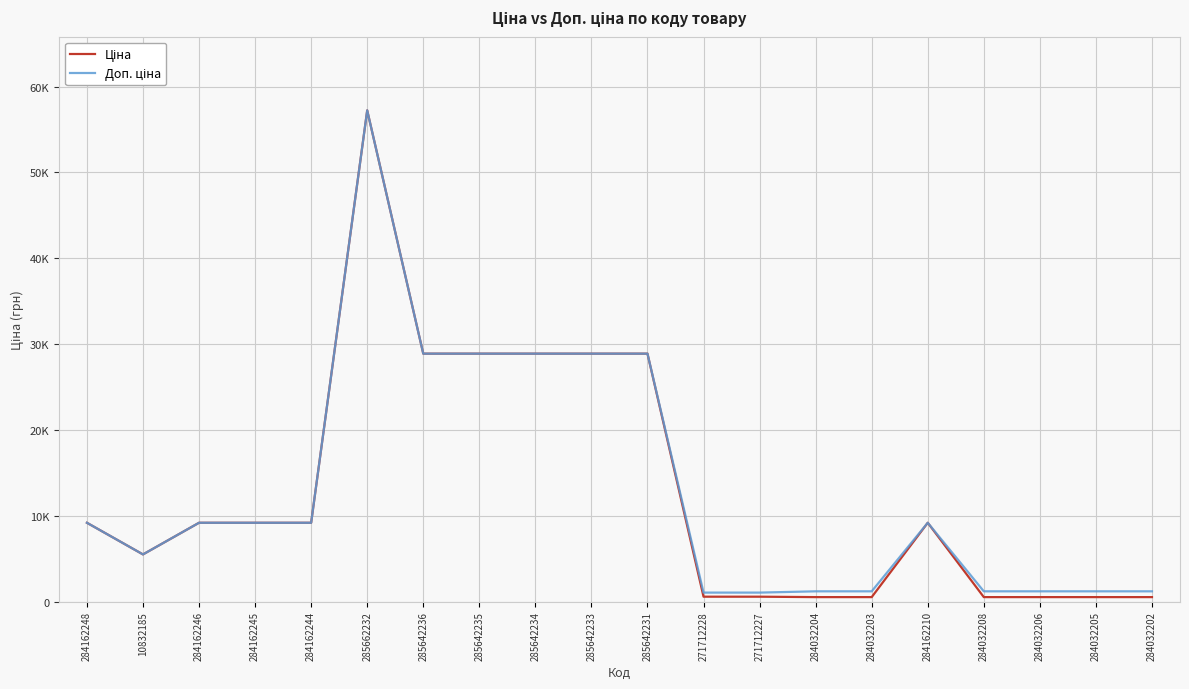

How many interior local valleys does the Доп. ціна series have?

1